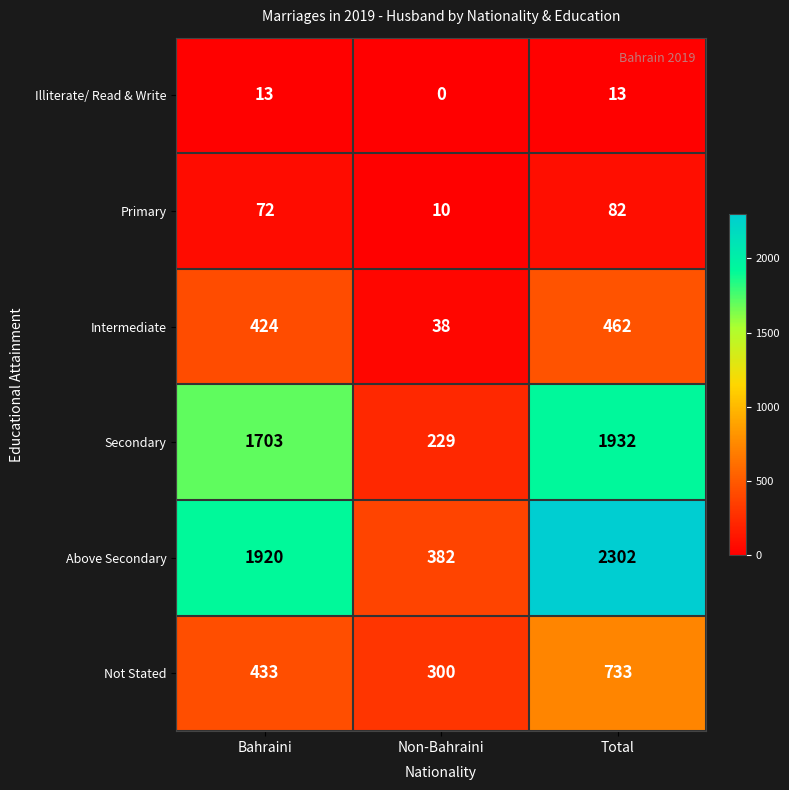

Count the Primary values in the range 10 to 82.

3